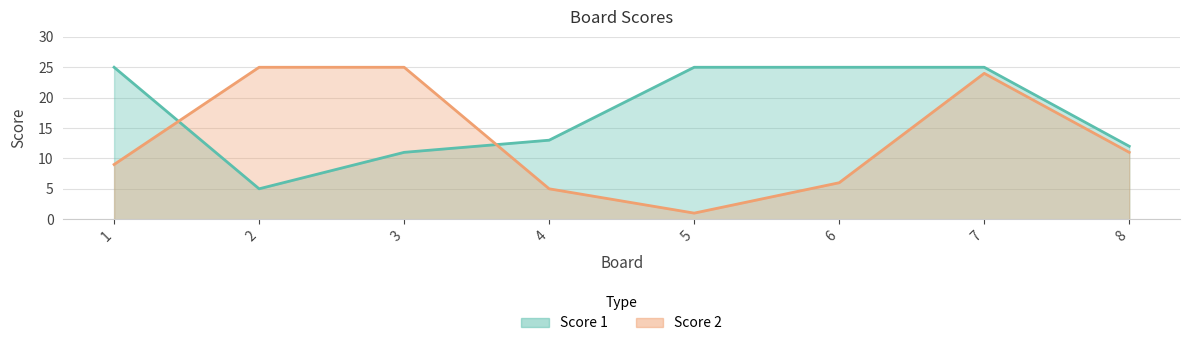

True or false: Score 2 and Score 1 intersect in this chart.

True